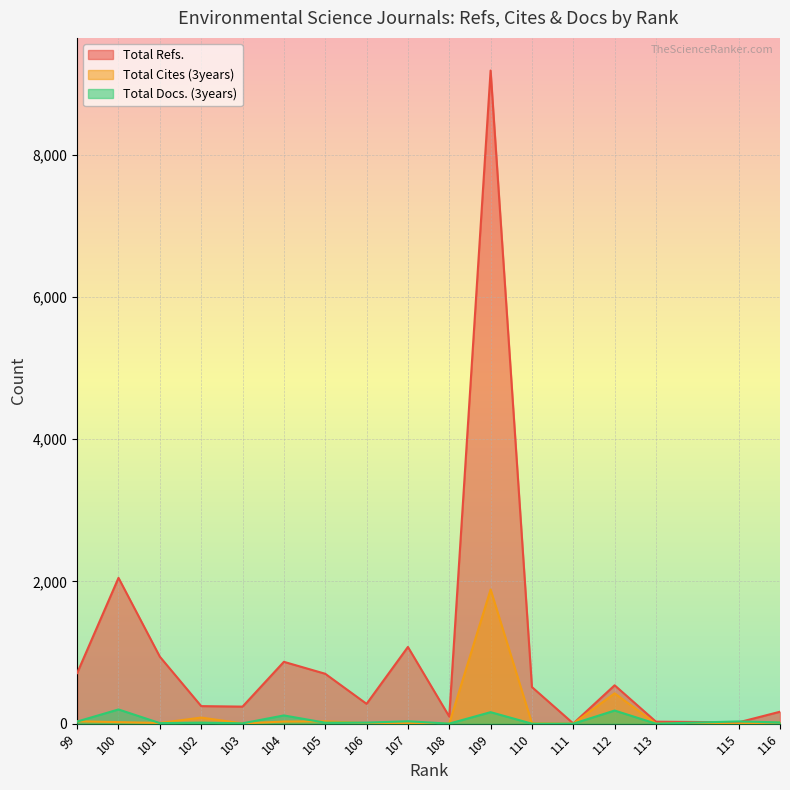

What is the spread (max minus min) of values at 115?

30